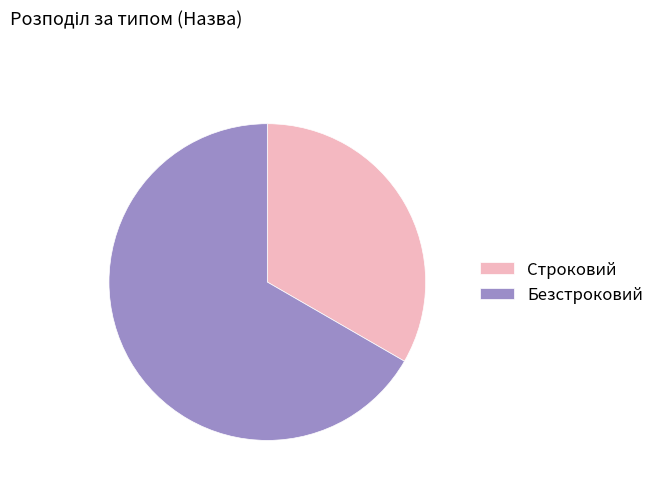

Count the number of slices in the pie.

2